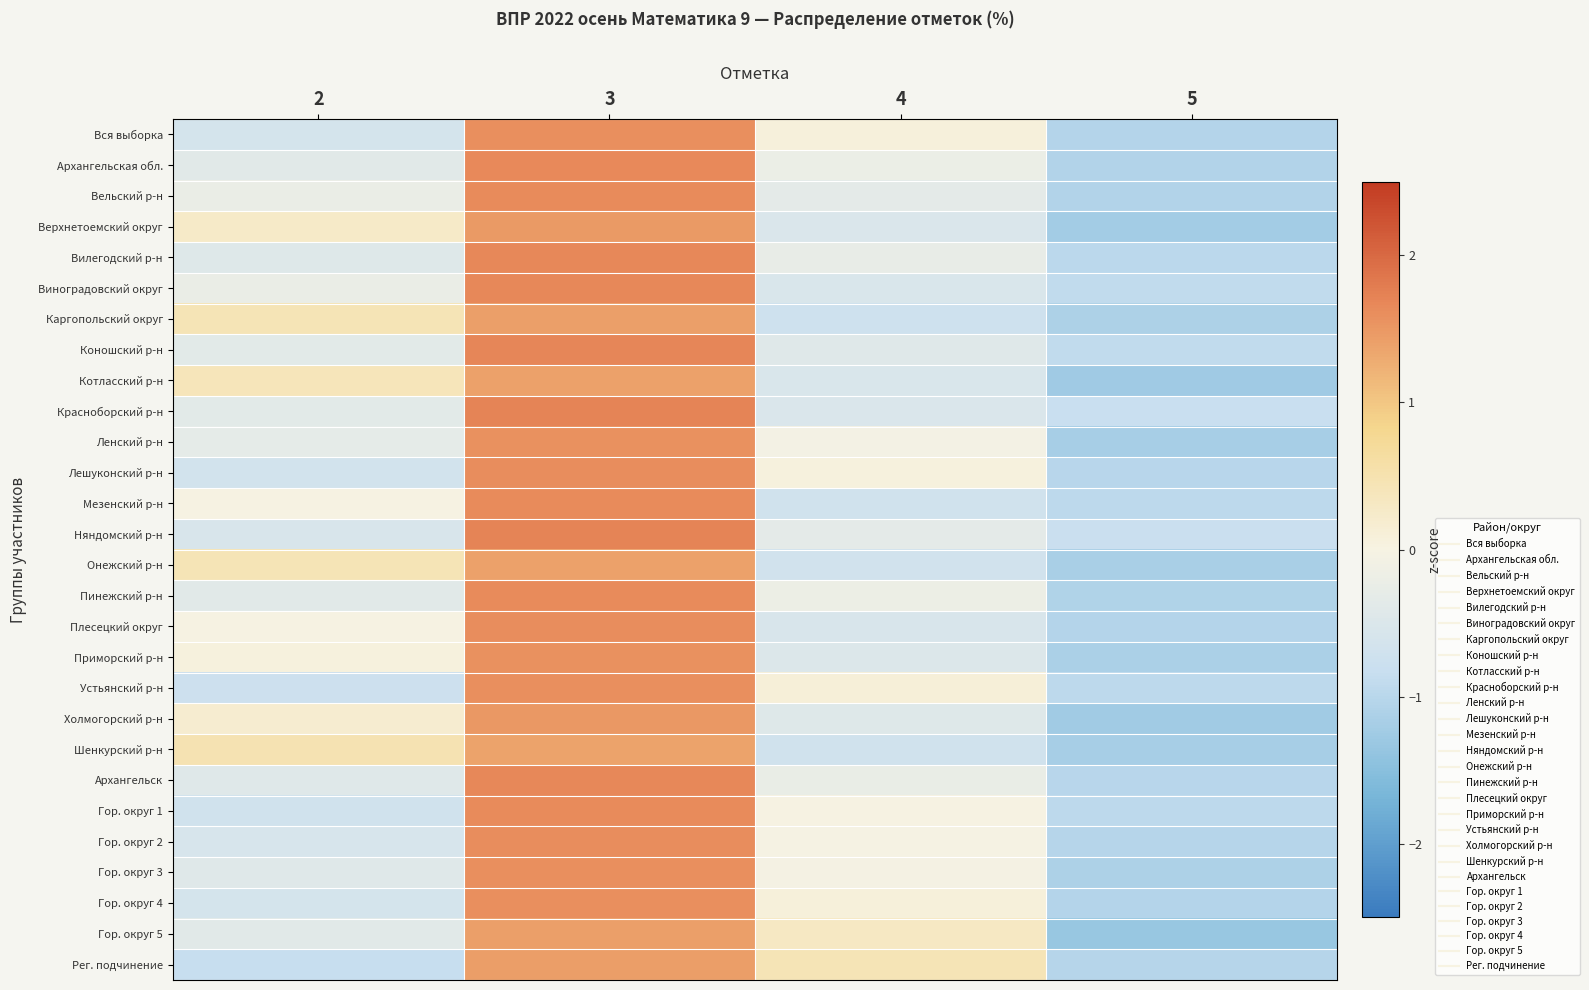

Count the number of data series in this chart.

28